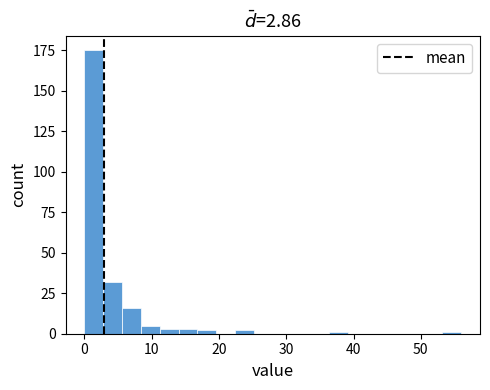

Read against the x-axis, roughly where is the centre of the tallest bar?

1